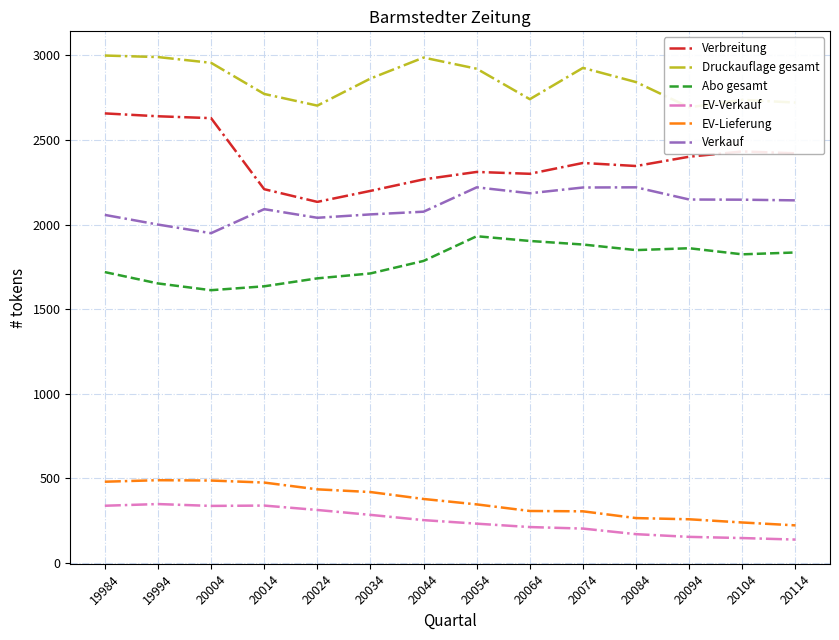

What is the maximum value for Abo gesamt?

1931